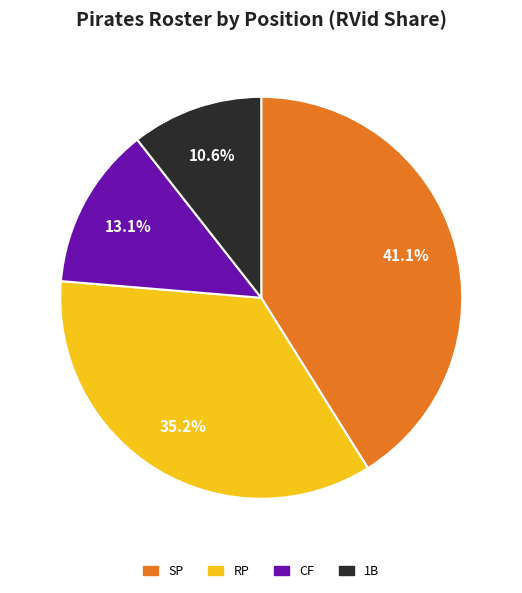

Do CF and RP together represent more than half of the pie?

No